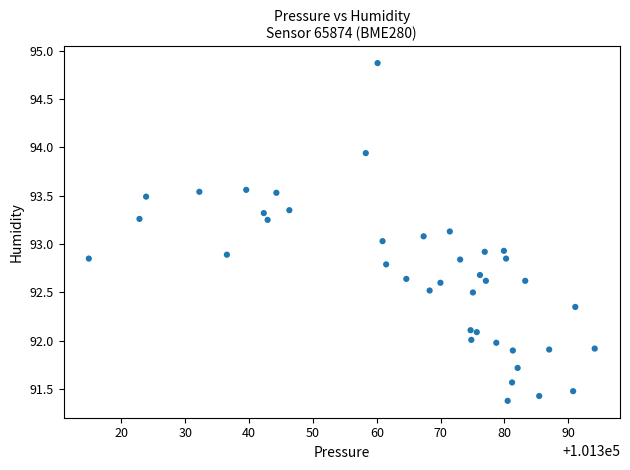

What is the range of Y values (max minus min)?

3.5